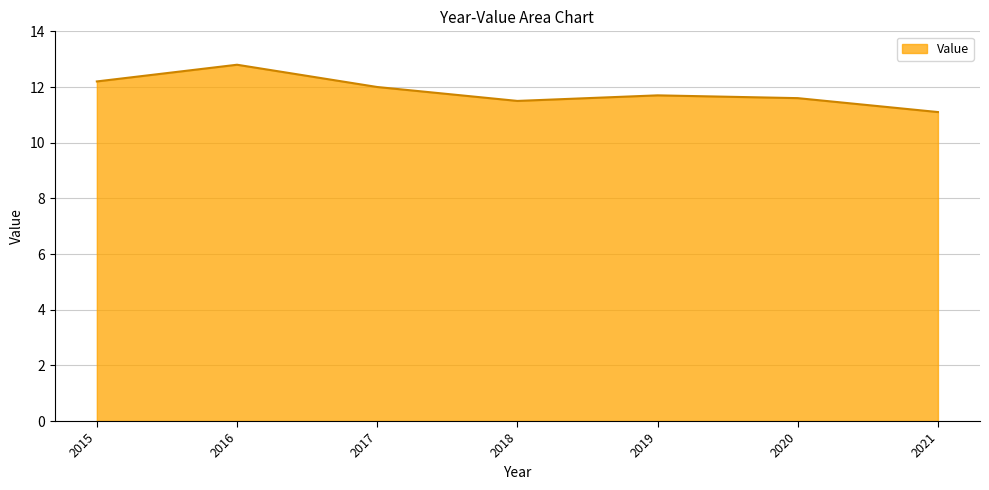

What is the greatest value displayed?

12.8